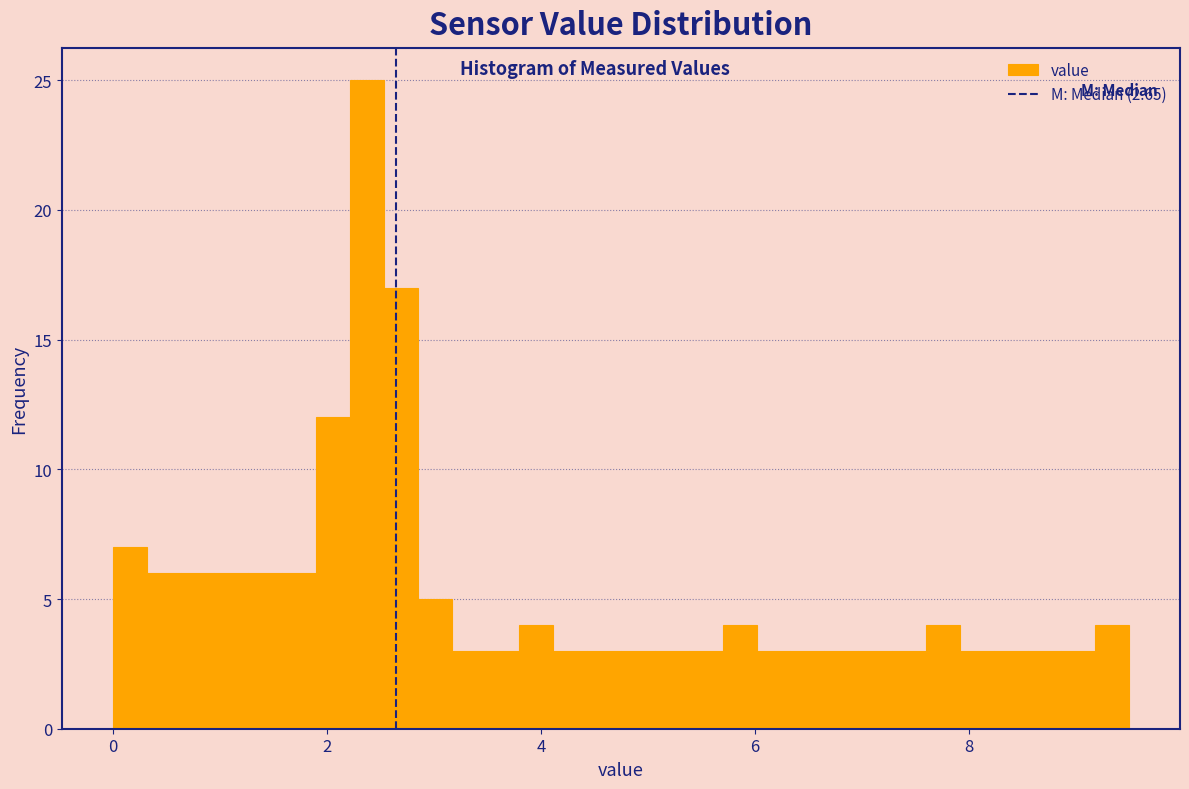

Read against the x-axis, roughly where is the centre of the tallest bar?

2.4